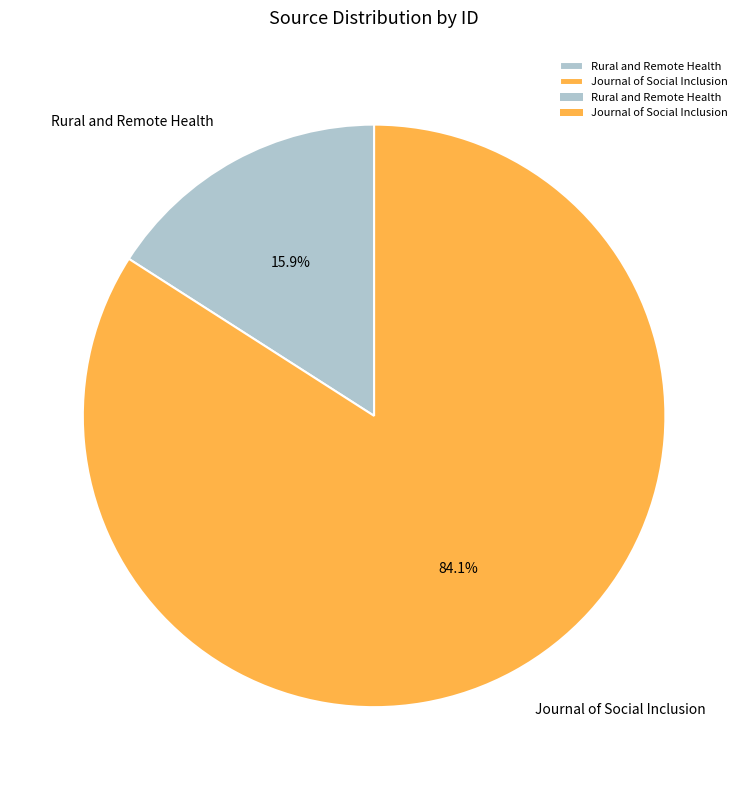

Which slice is the largest?

Journal of Social Inclusion